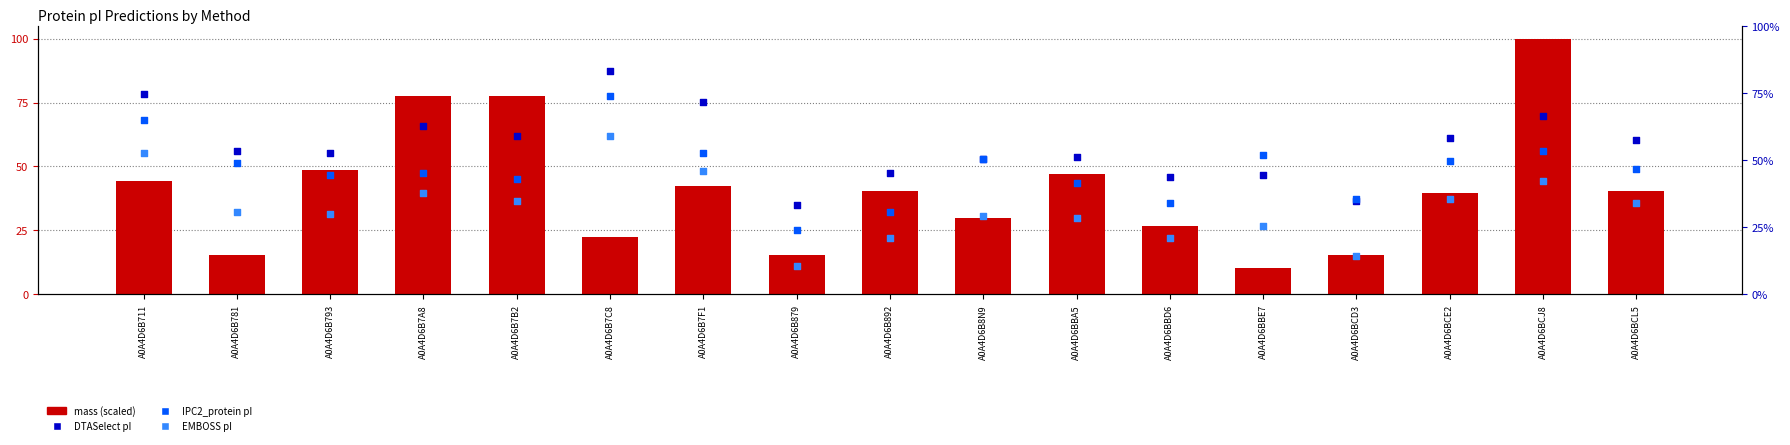

What is the total value across all series at A0A4D6BCL5?

185.2